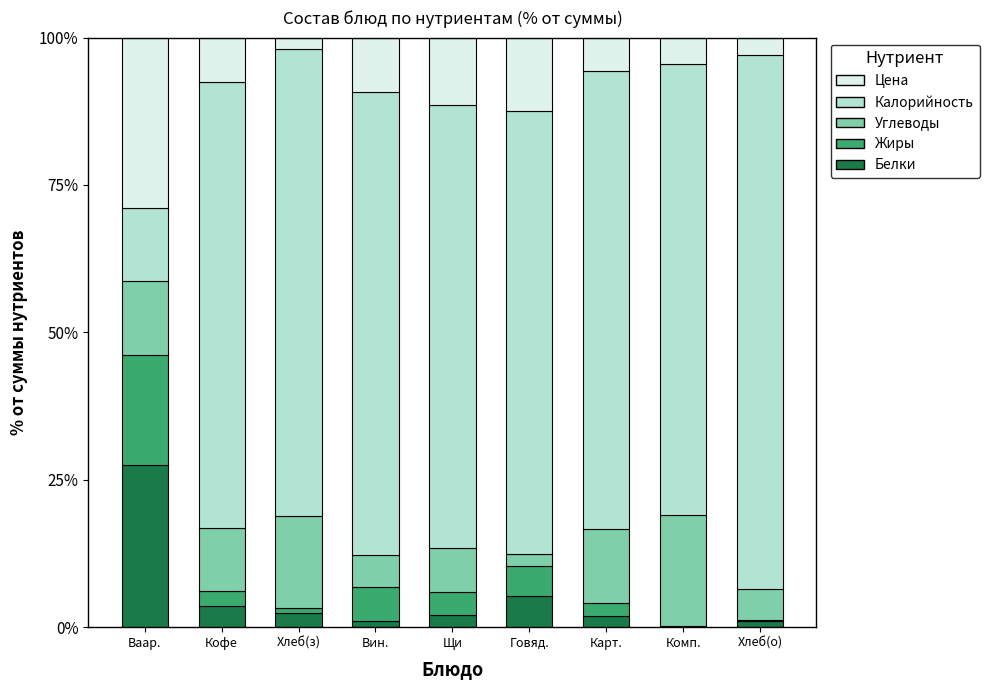

Which category has the highest value in the Белки series?

Ваар.